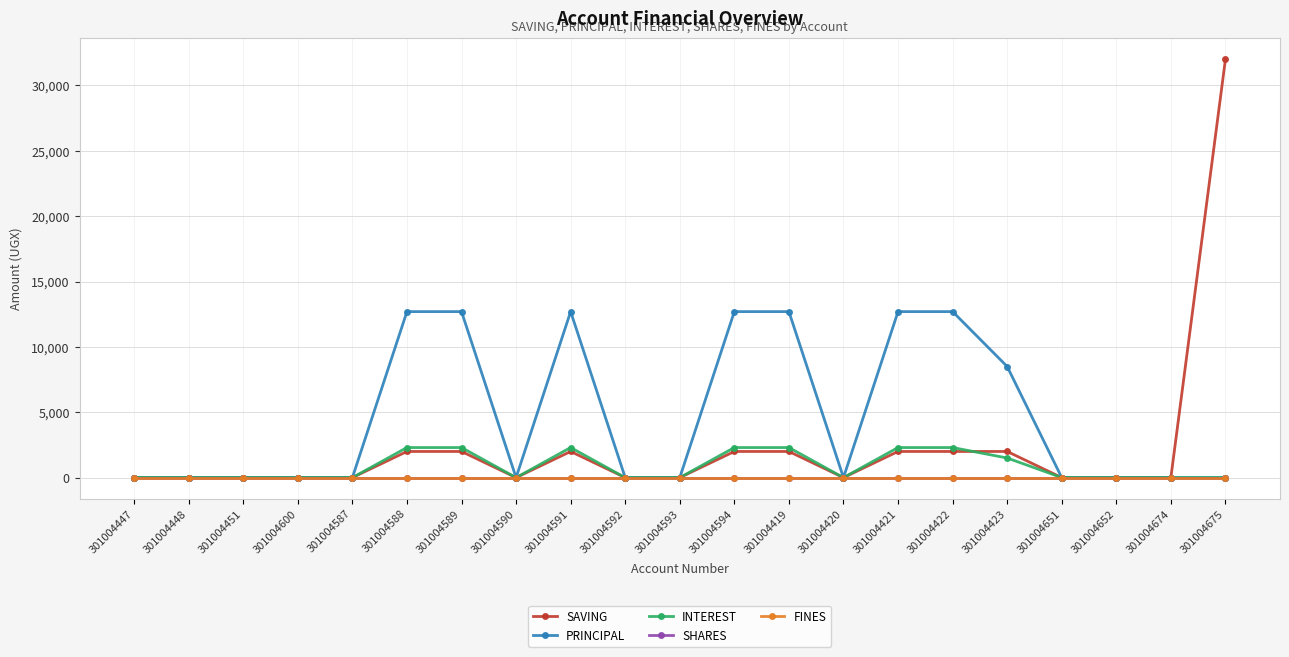

What is the maximum value shown in the chart?

32000